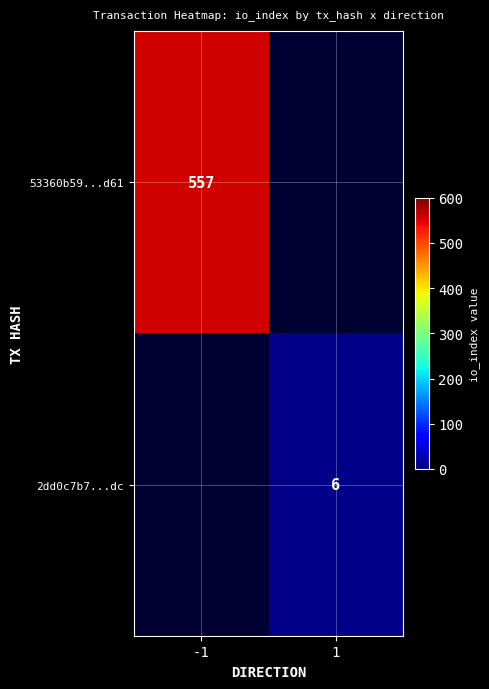

True or false: 53360b59...d61 has a value of 557 at -1.

True